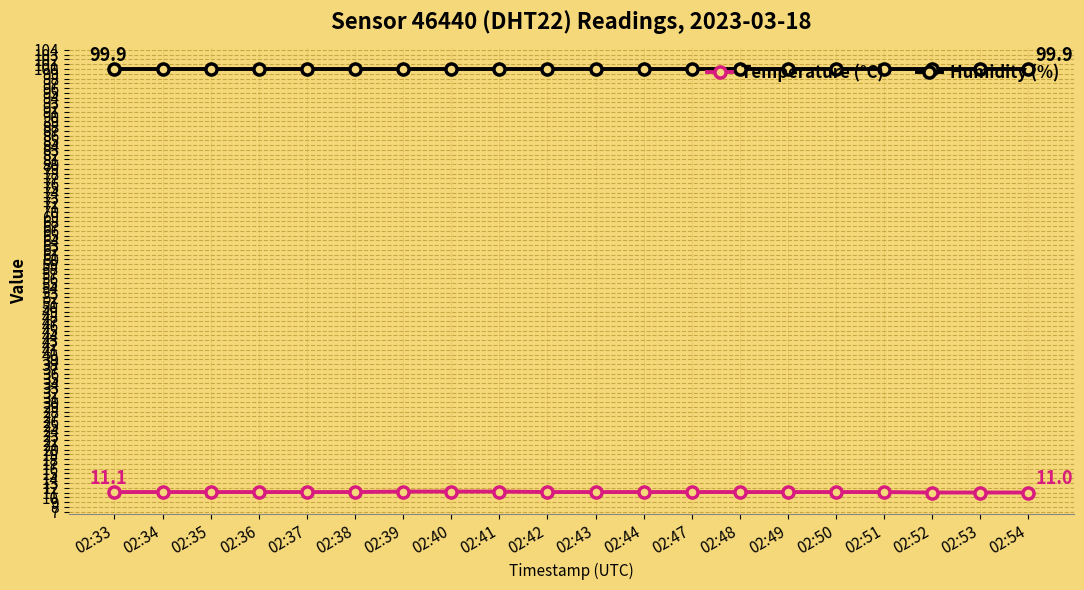

Read the Temperature (°C) value at 02:42.

11.1